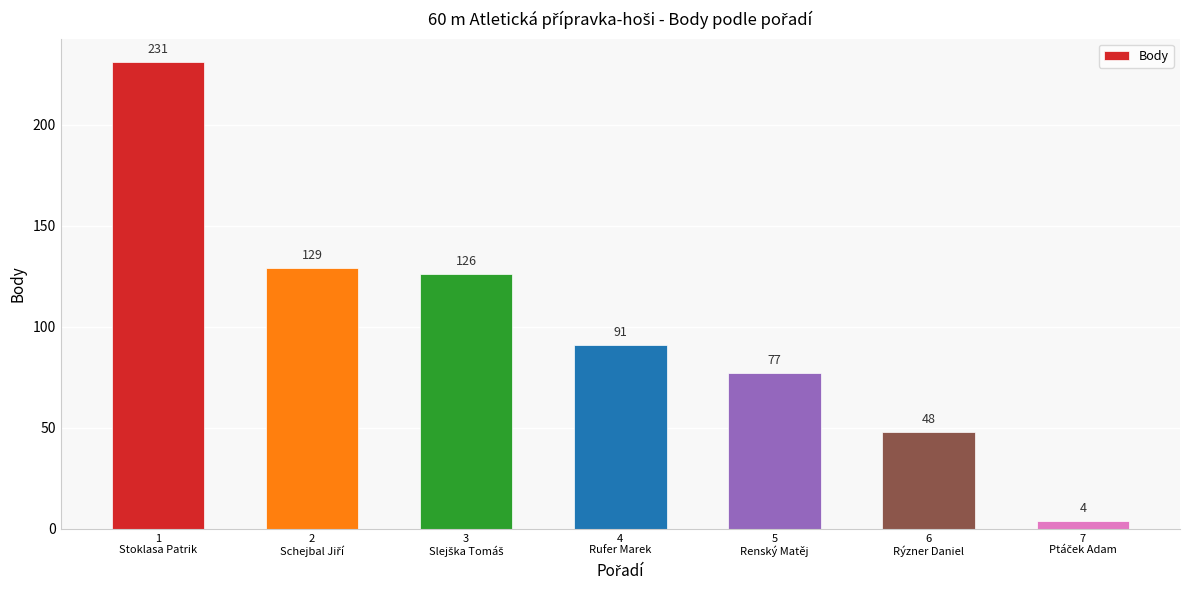

What is the sum of all values?

706